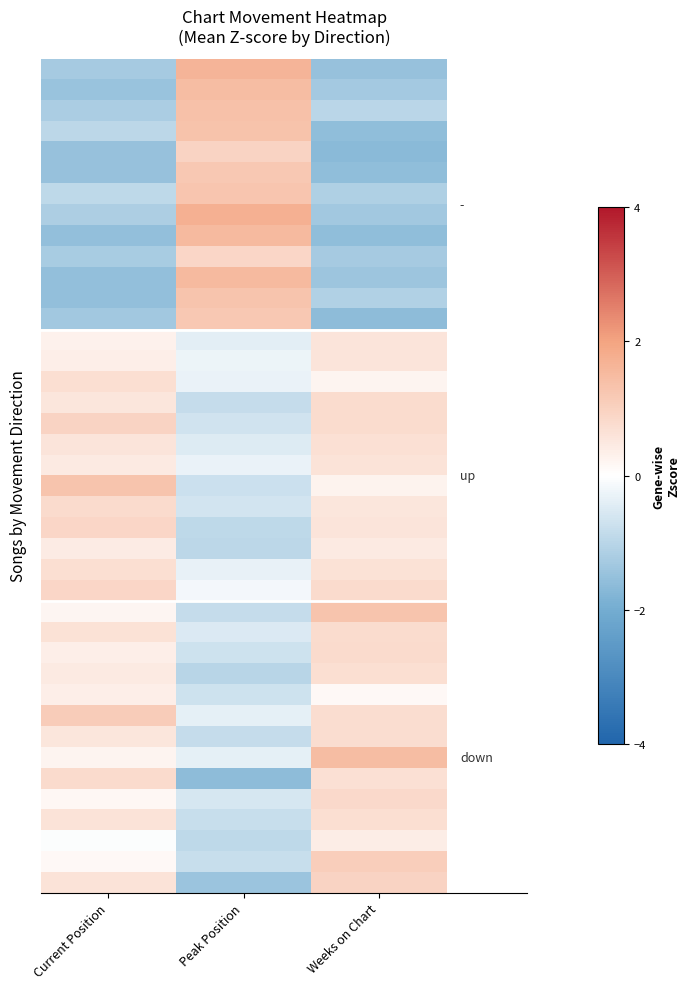

What is the total value across all series at Weeks on Chart?

0.9